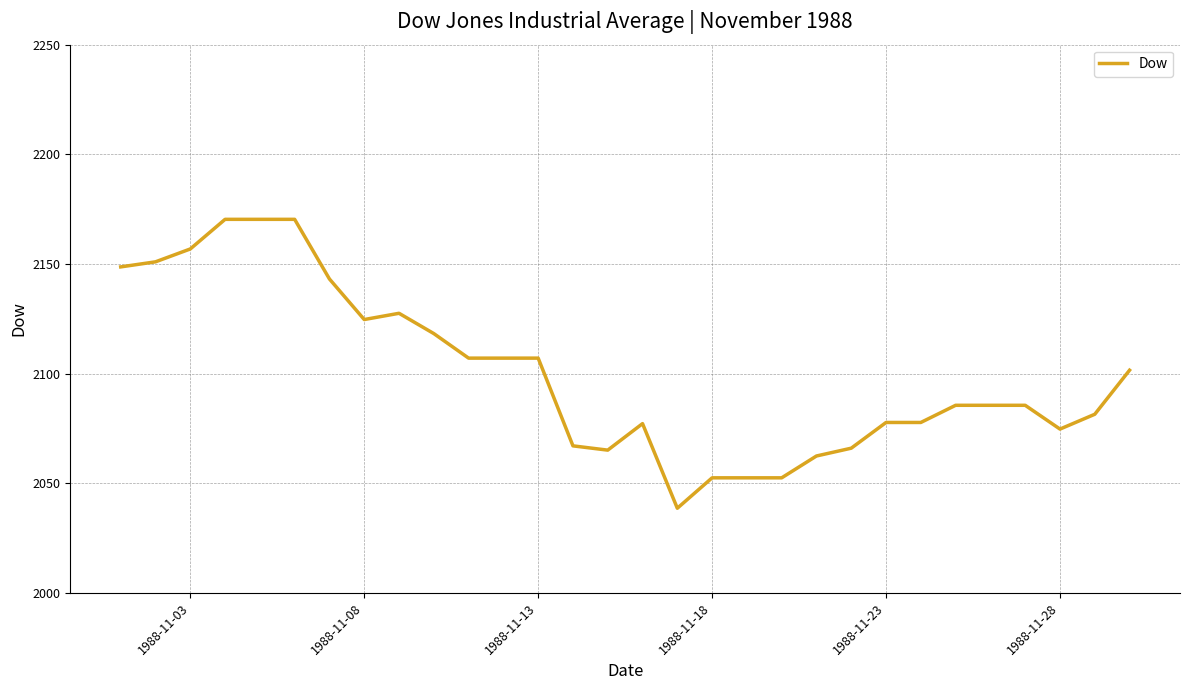

What is the greatest value displayed?

2170.3